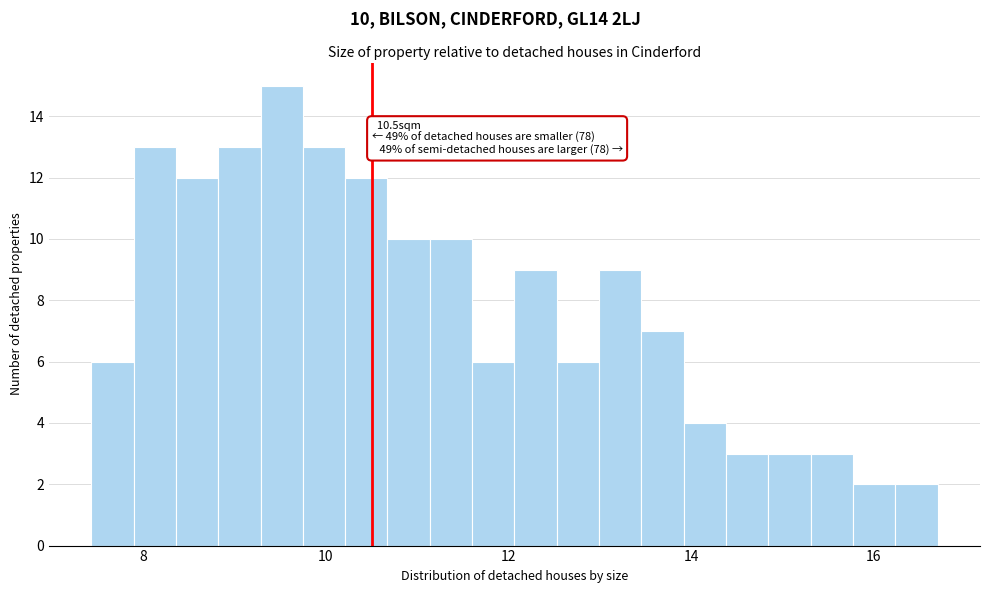

Read against the x-axis, roughly where is the centre of the tallest bar?

9.6